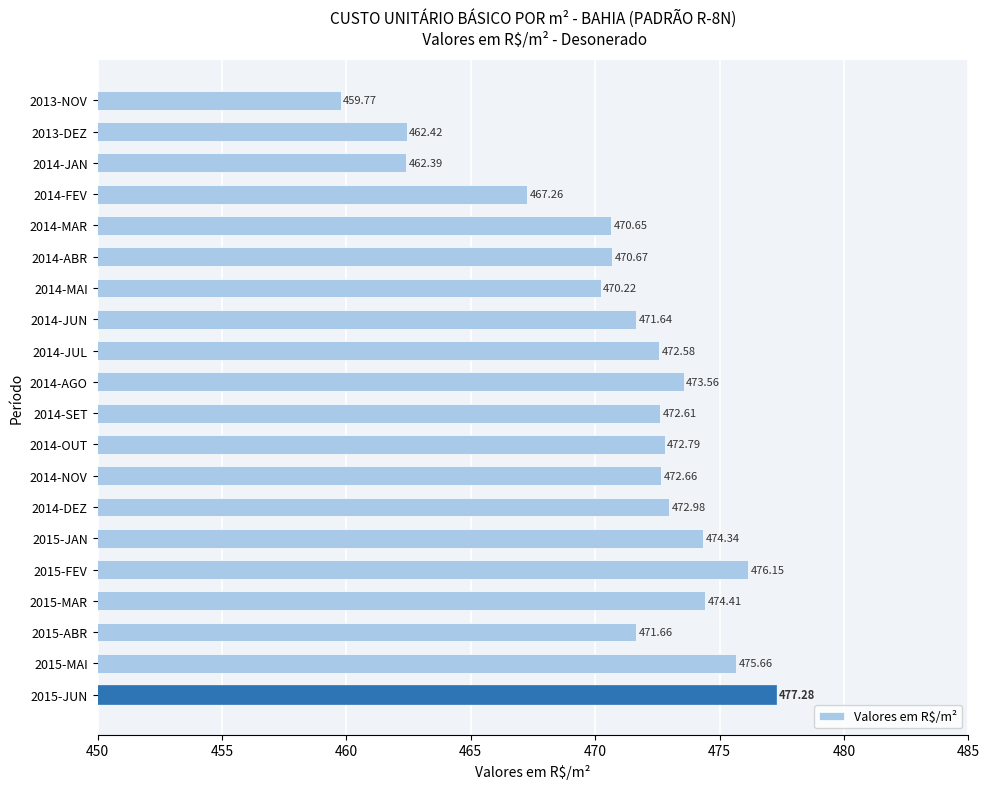

What is the average value?

471.1